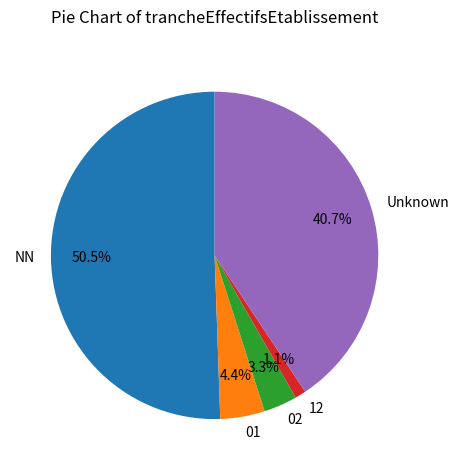

Which category accounts for the majority?

NN